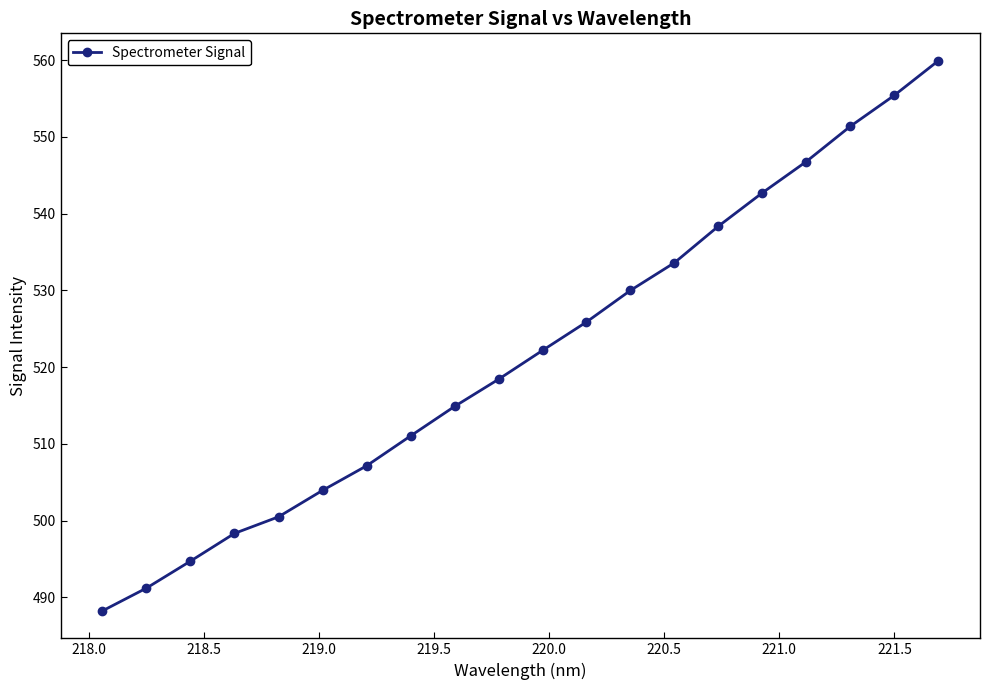

What is the value of the 2nd point from the left?

491.2